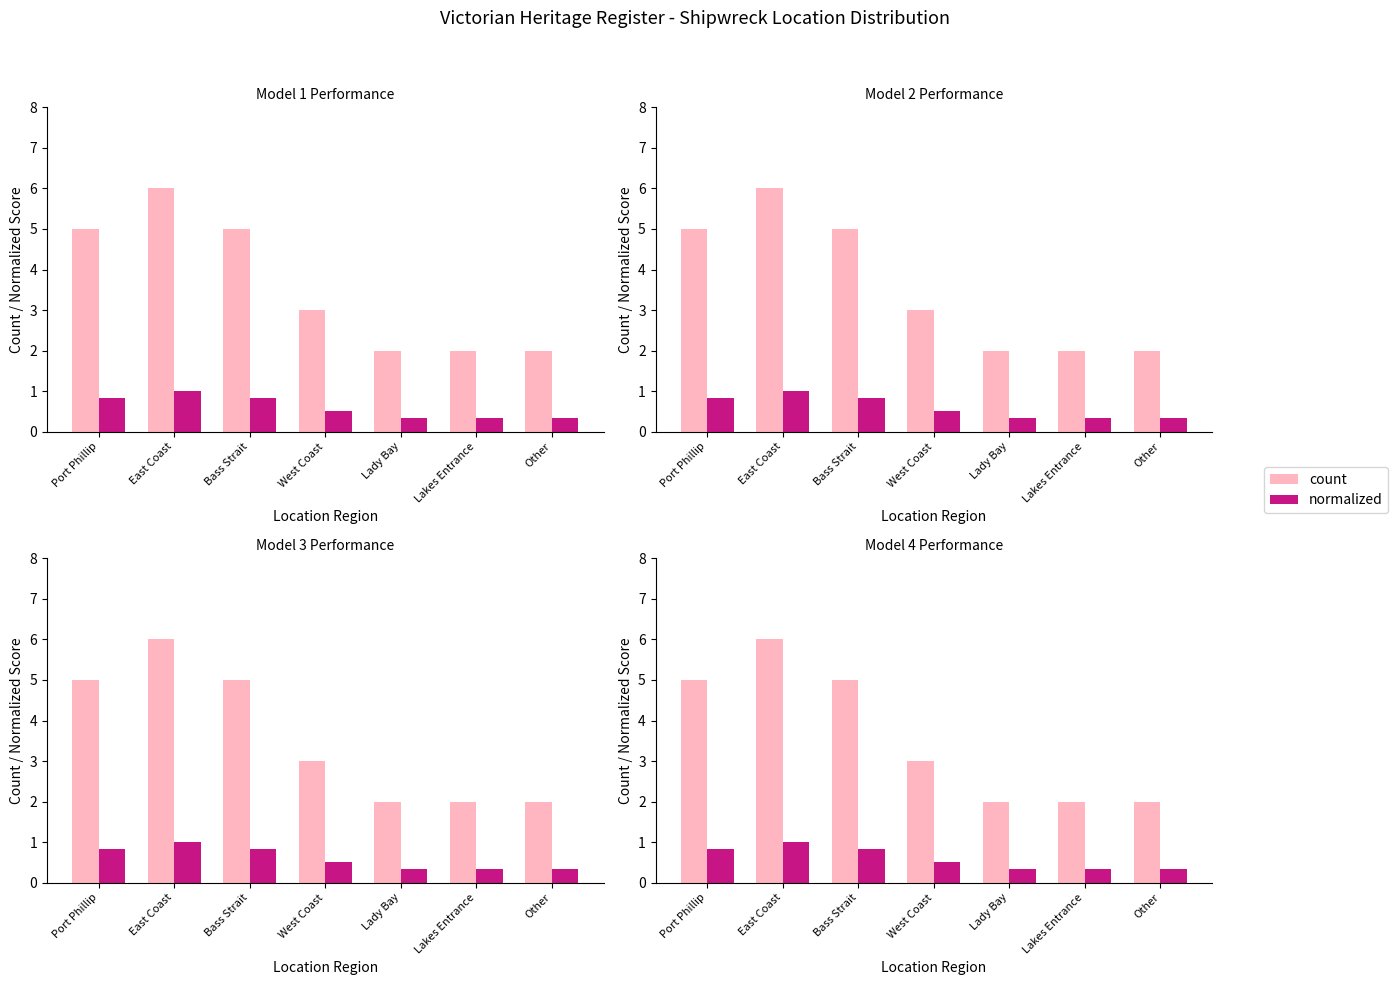

What is the sum of the normalized values at East Coast and Lady Bay?

1.3